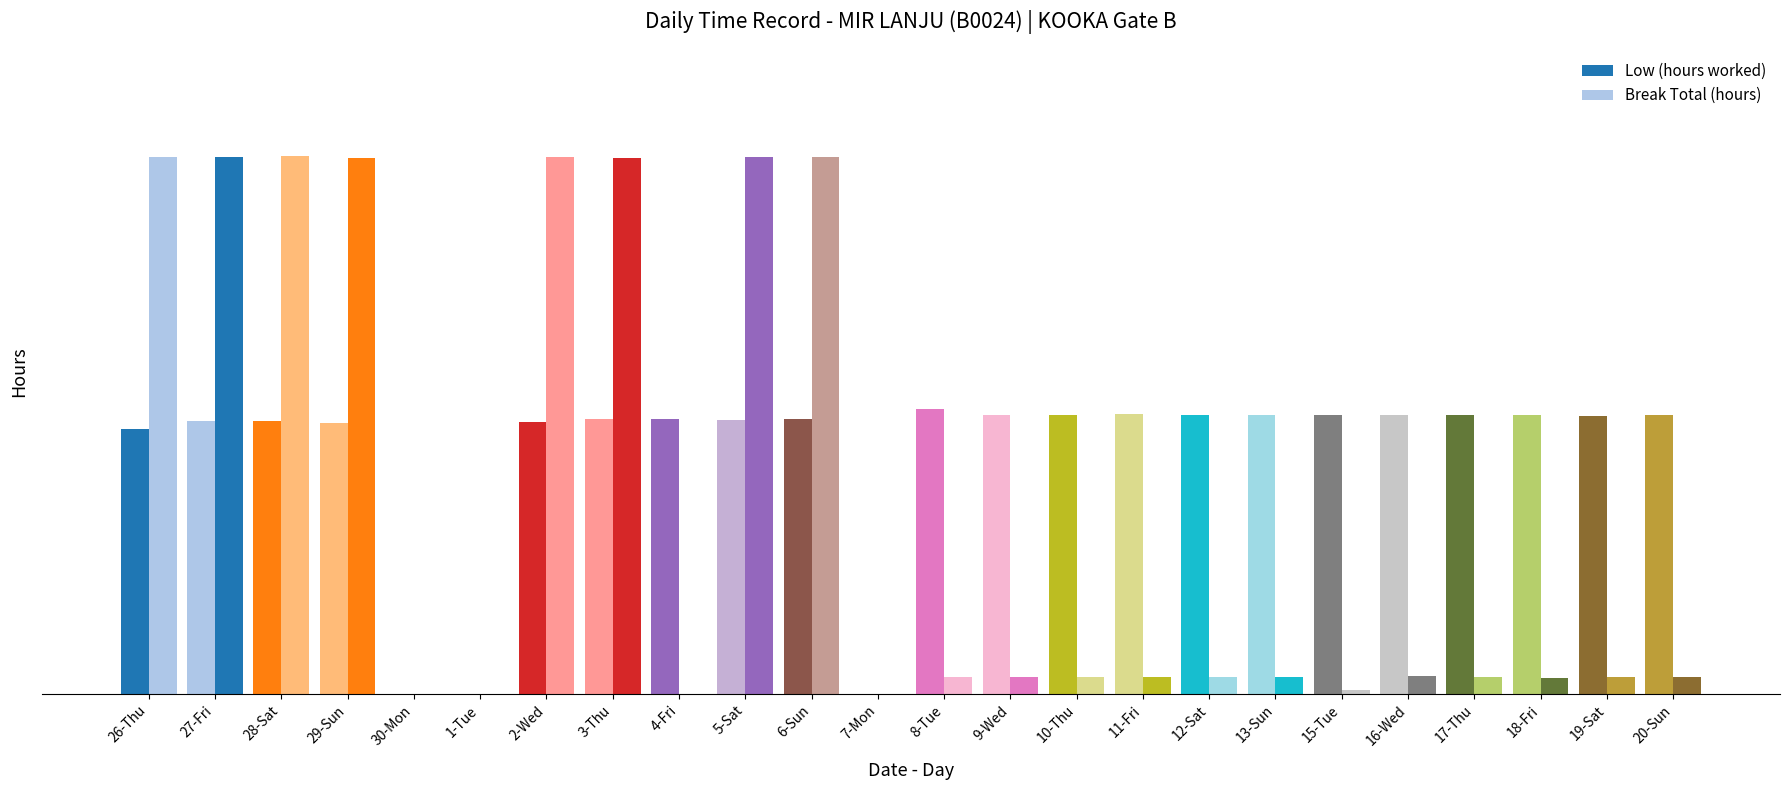

Are the bars horizontal?

No